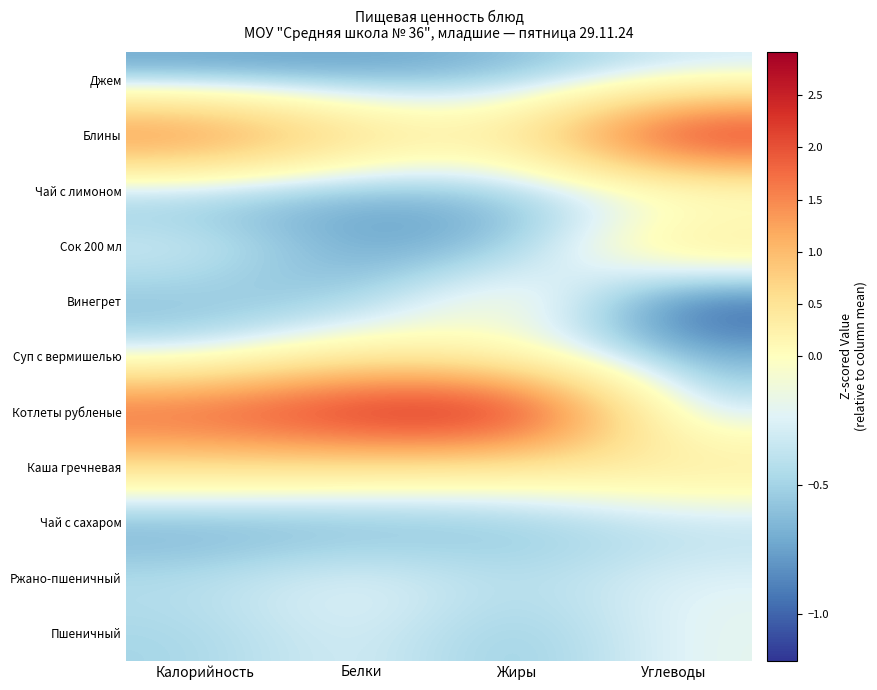

Which series has the largest total across all categories?

Котлеты рубленые